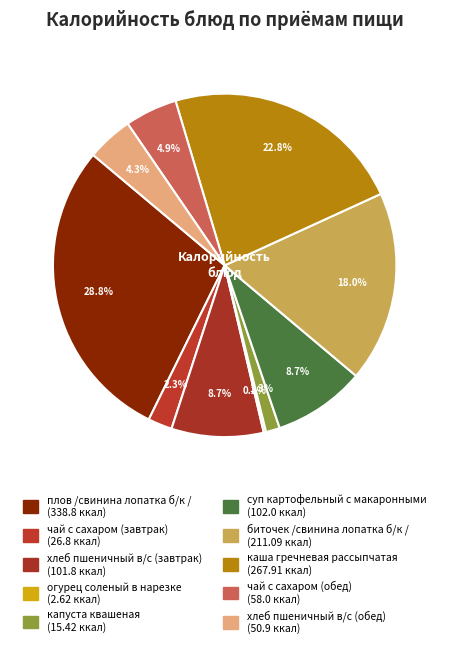

What percentage is the чай с сахаром (завтрак) slice, to the nearest percent?

2%